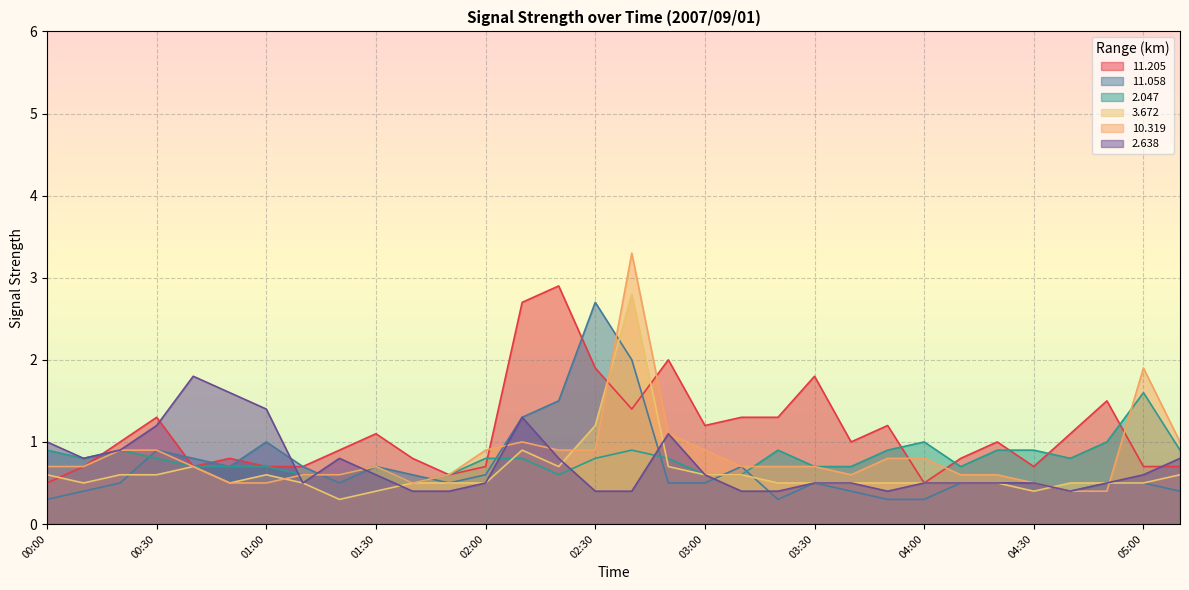

What is the highest value of the  11.058 series?

2.7